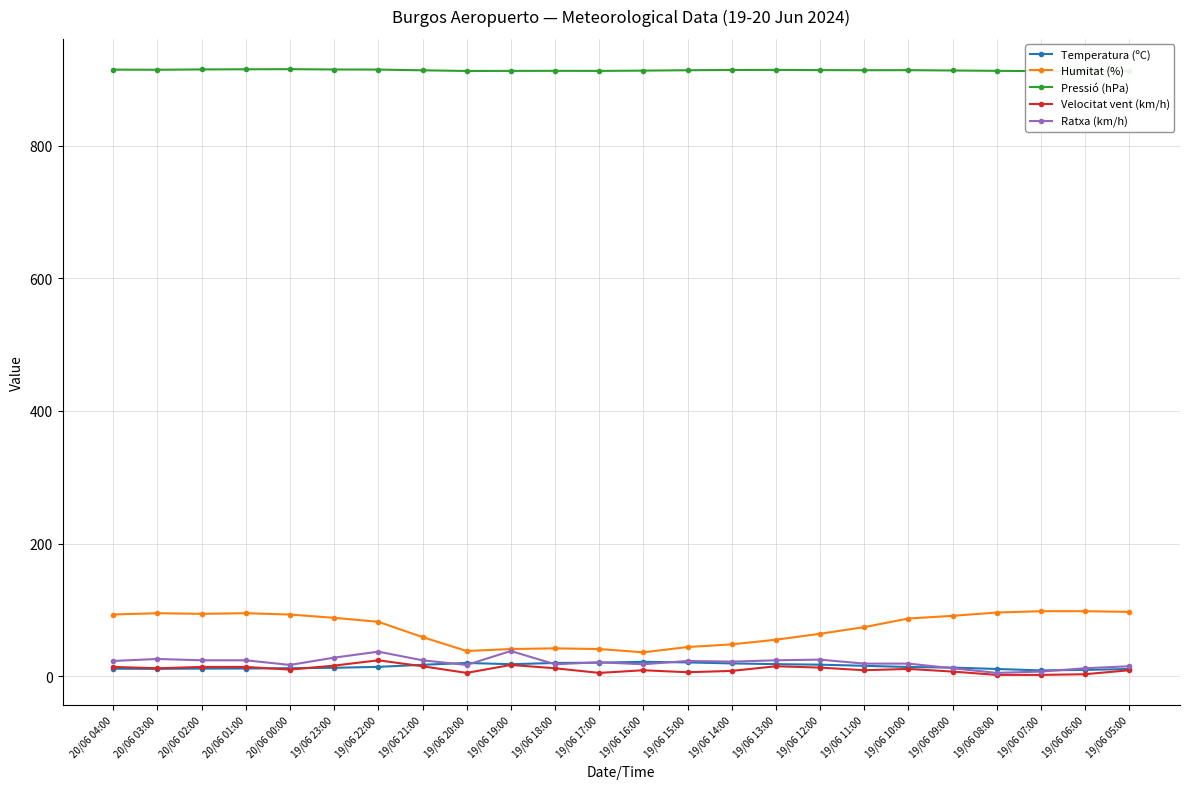

Does the chart have visible grid lines?

Yes